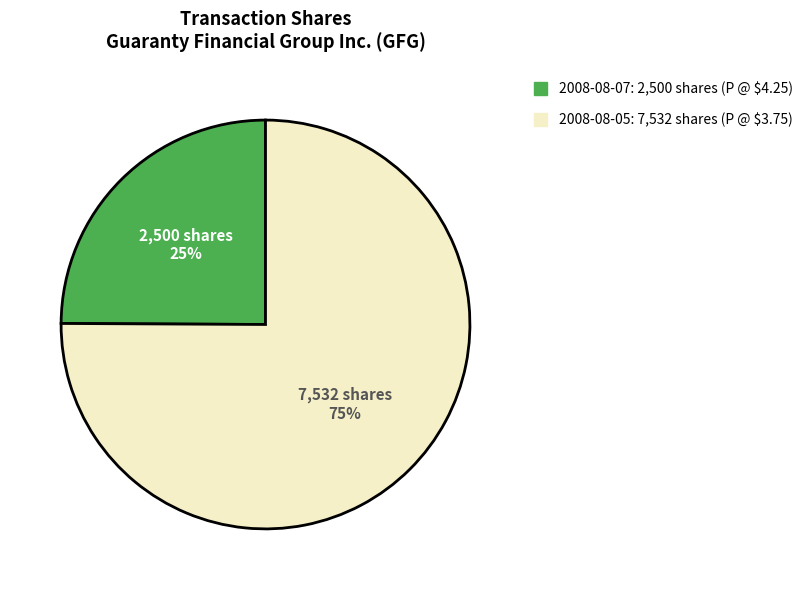

Which slice represents more than half of the pie?

2008-08-05: 7,532 shares (P @ $3.75)